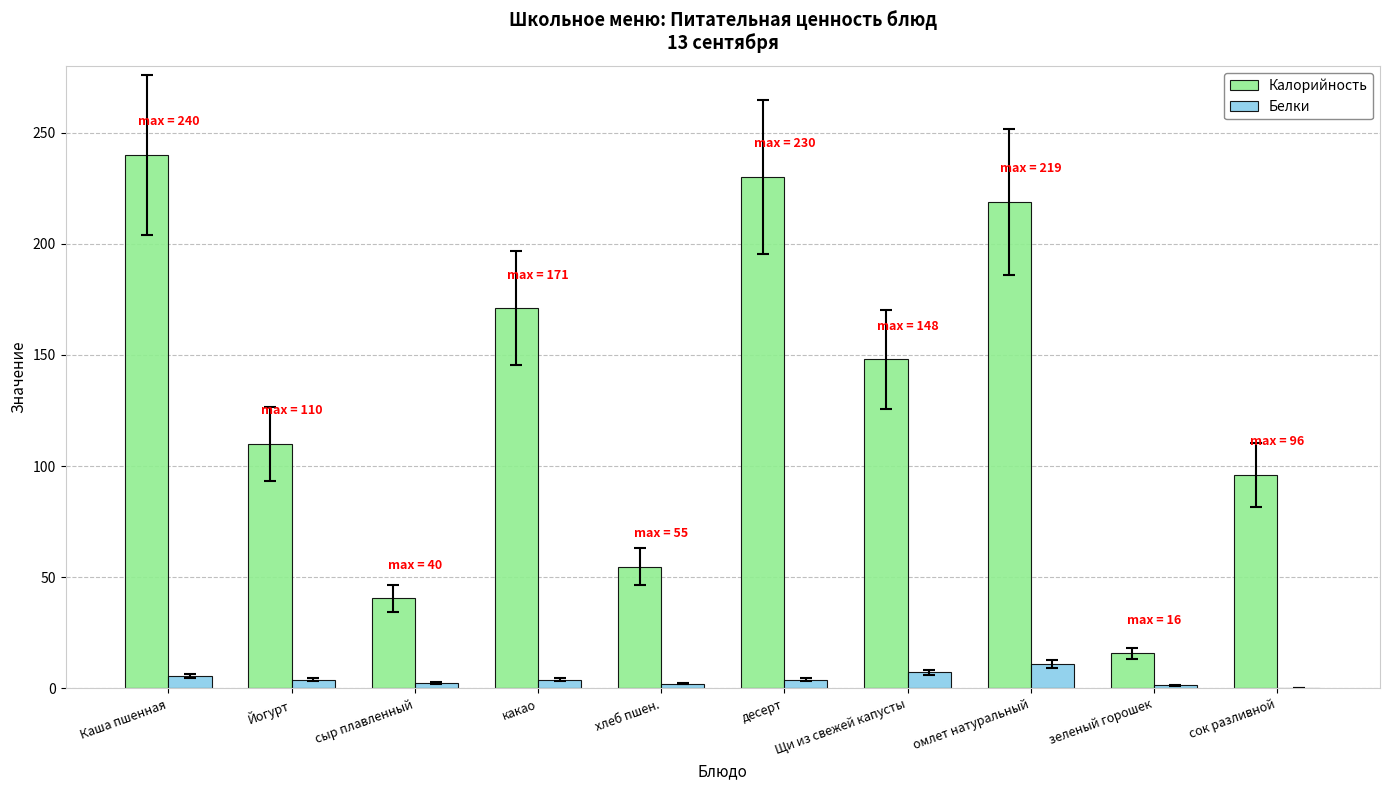

How many series are shown in this chart?

2